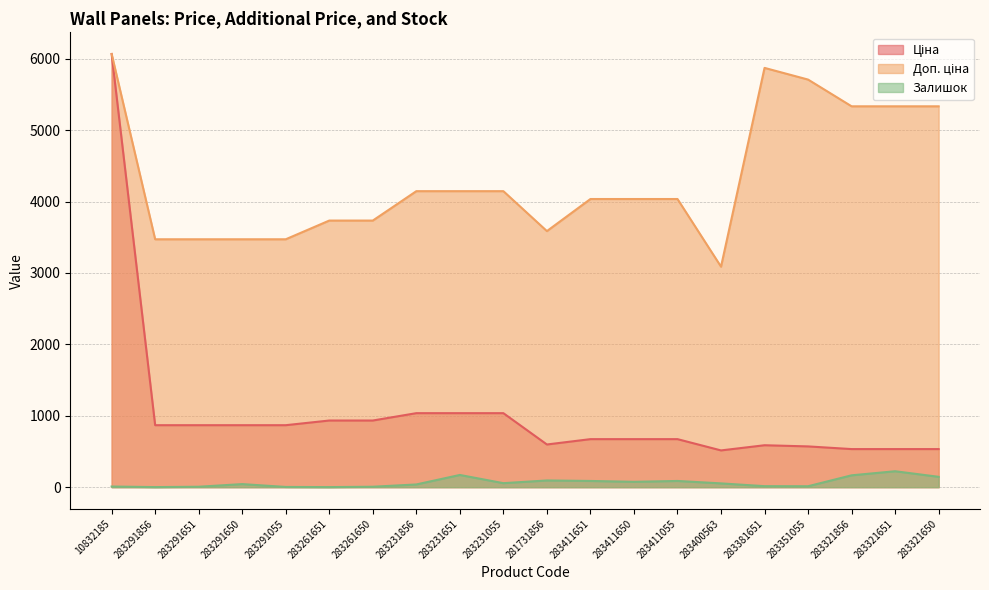

At which category does the chart reach its peak across all series?

10832185